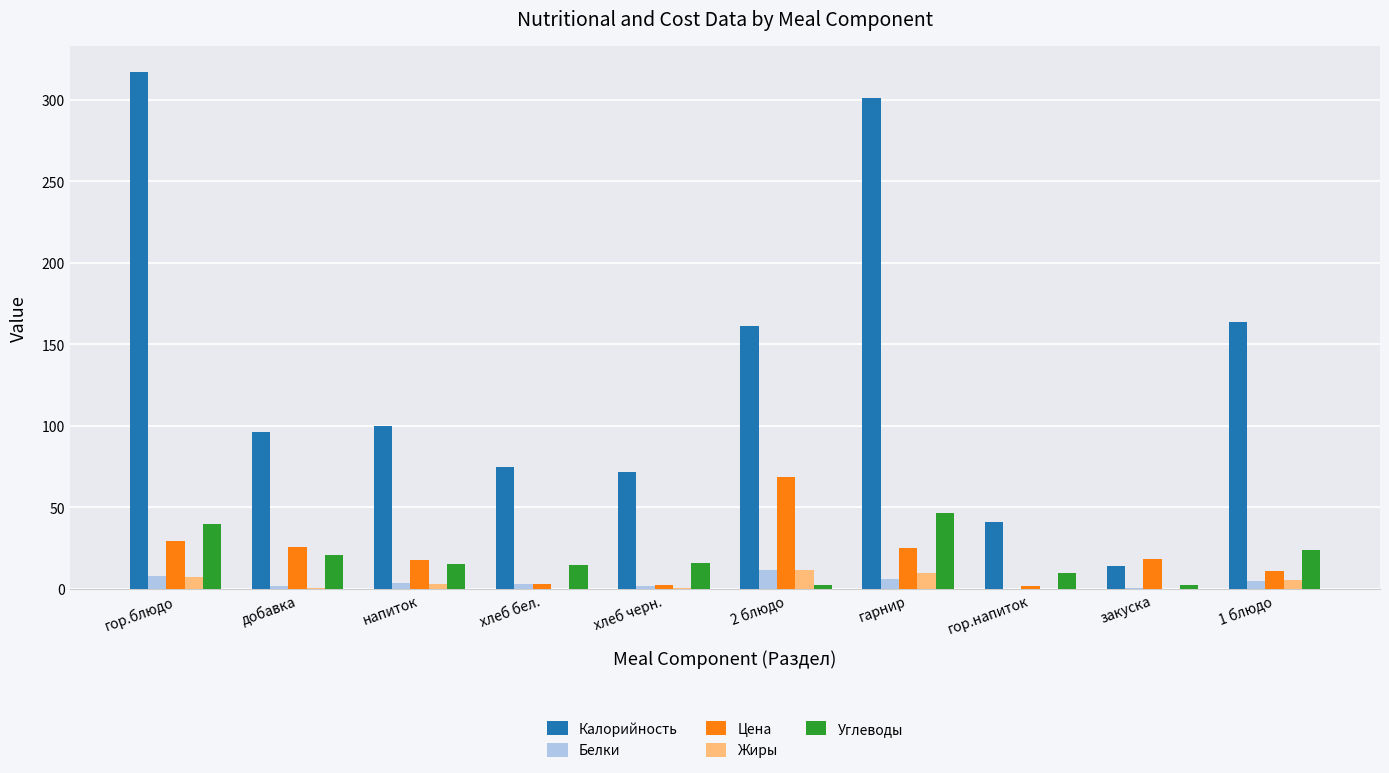

Is the value of Белки at гарнир greater than the value of Углеводы at хлеб черн.?

No